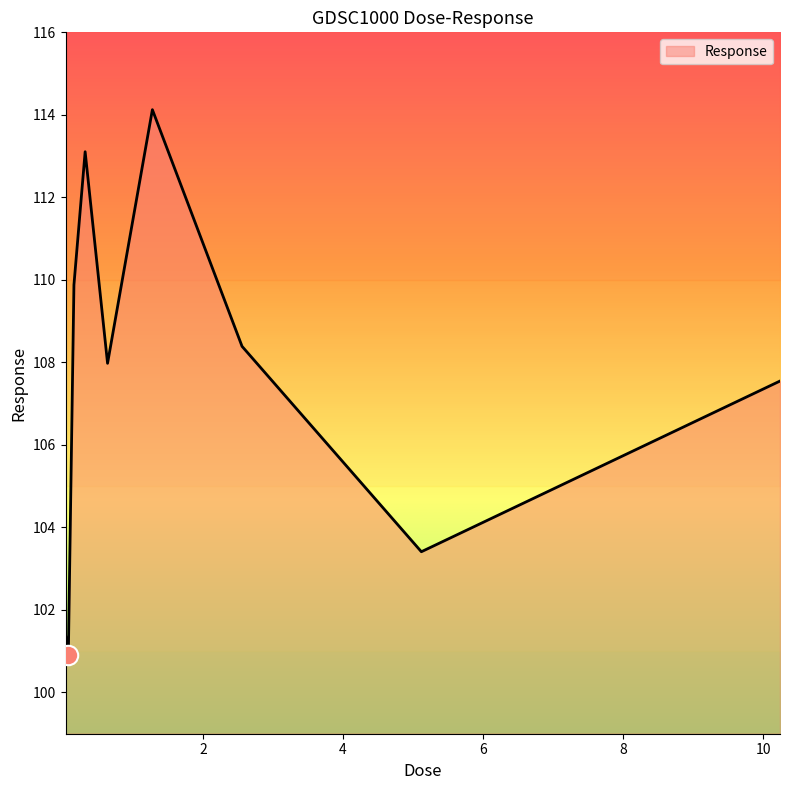

What is the smallest value displayed?

100.9